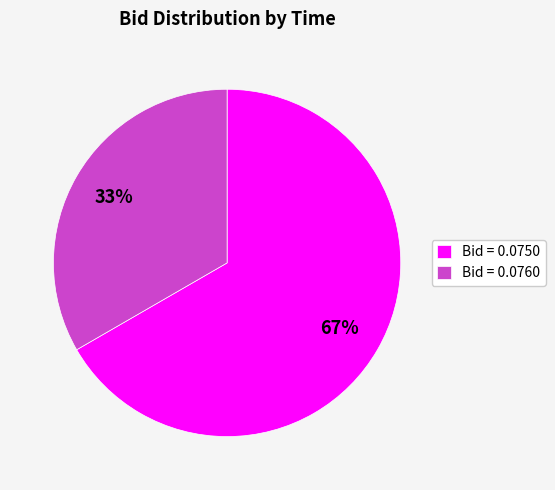

Is it true that Bid = 0.0760 is 22% of the pie?

False